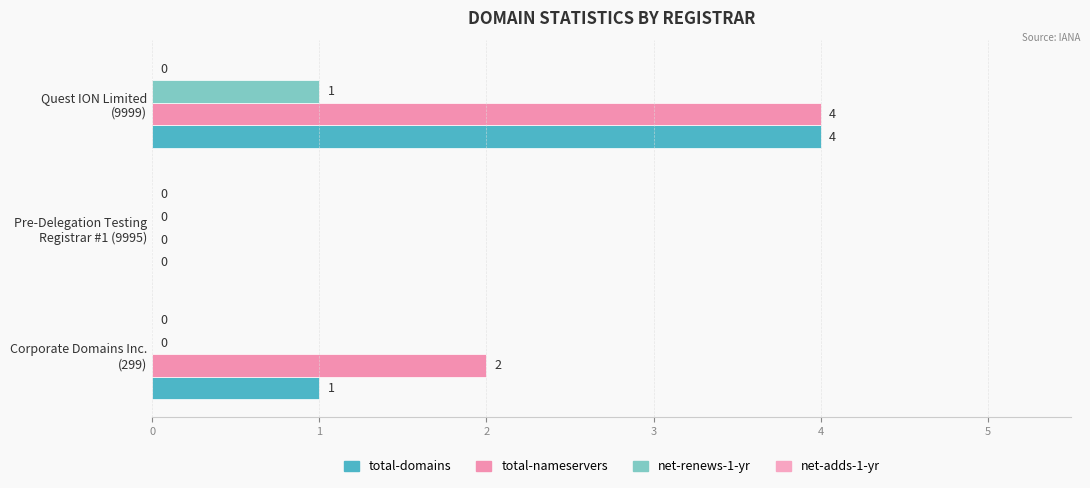

How many values in the net-renews-1-yr series exceed 0?

1